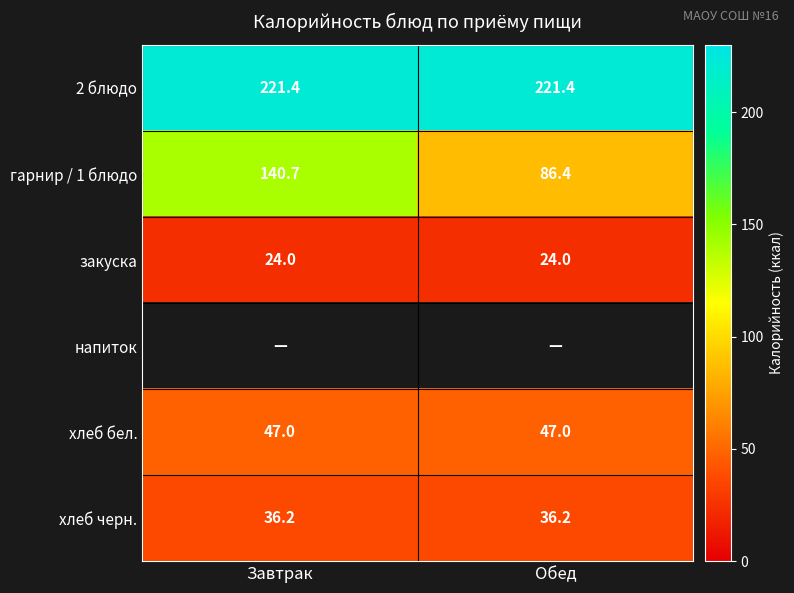

What is the minimum value for 2 блюдо?

221.4